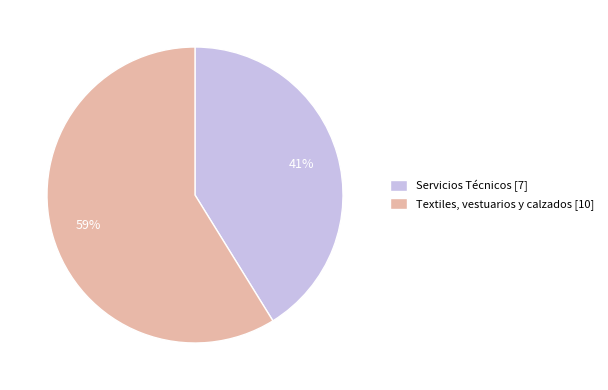

Count the number of slices in the pie.

2